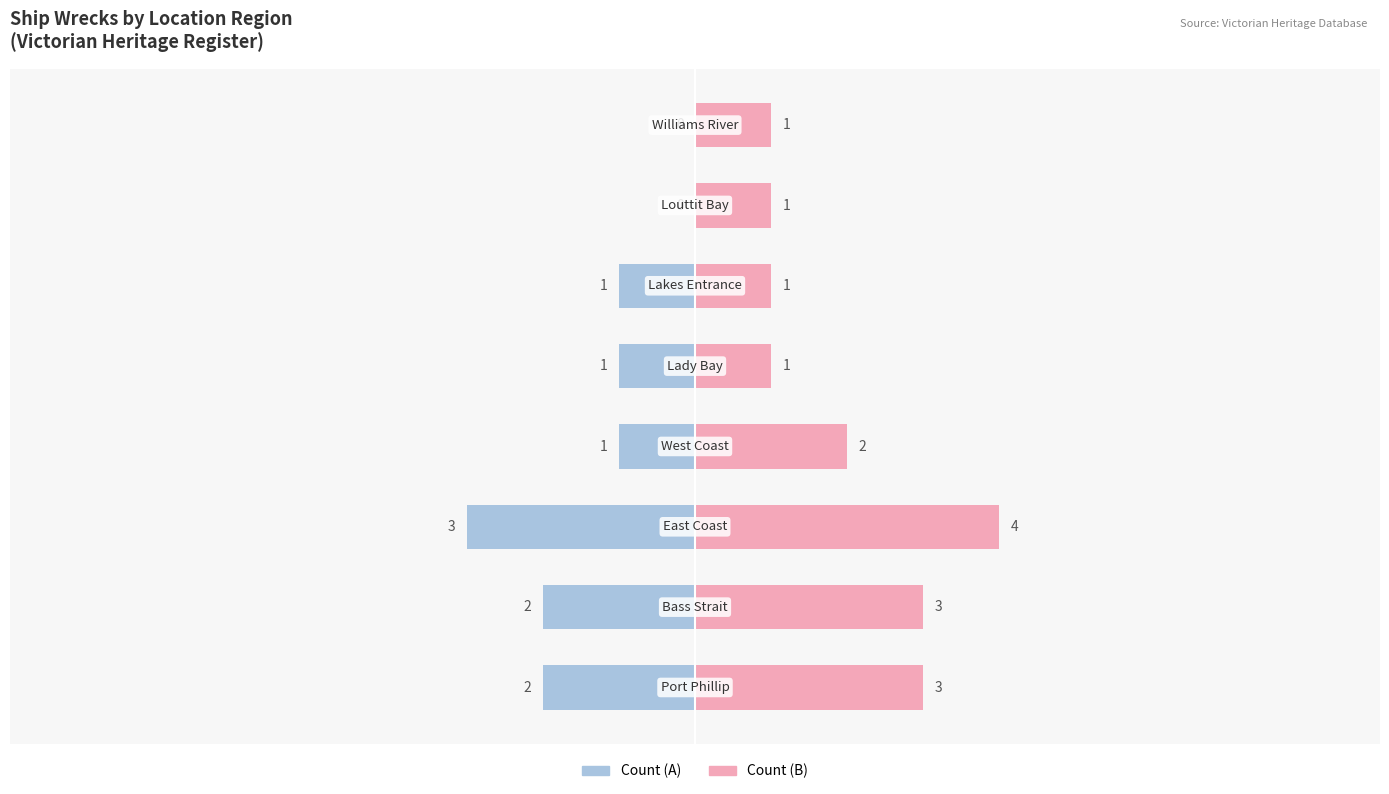

What is the value of the Heritage Sites (B) bar at the 8th from the left?

1